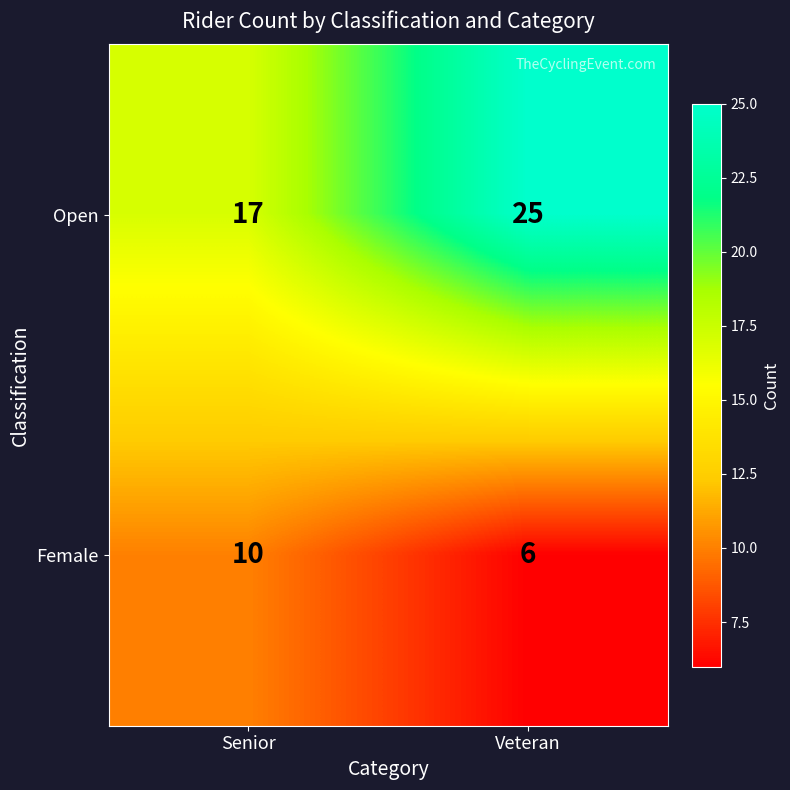

What is the lowest value of the Female series?

6